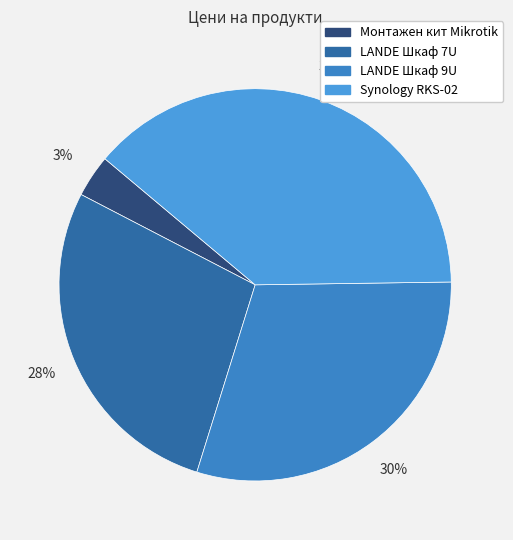

How many segments does this pie chart have?

4